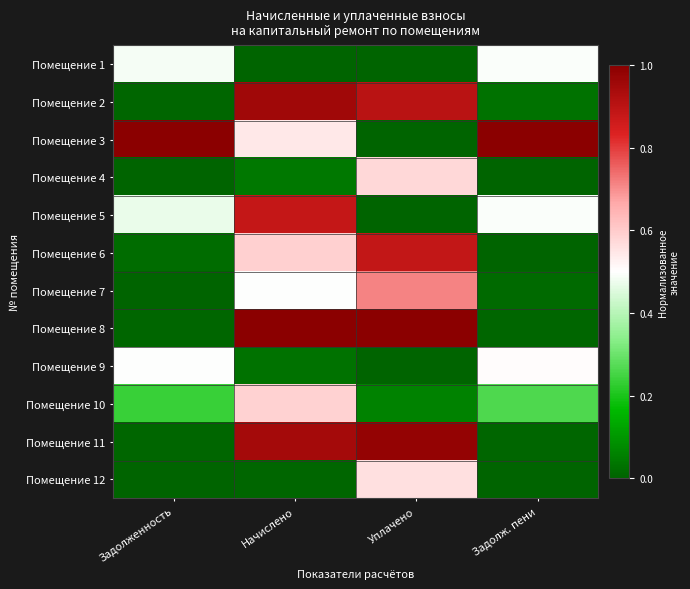

Count the number of categories in the chart.

4